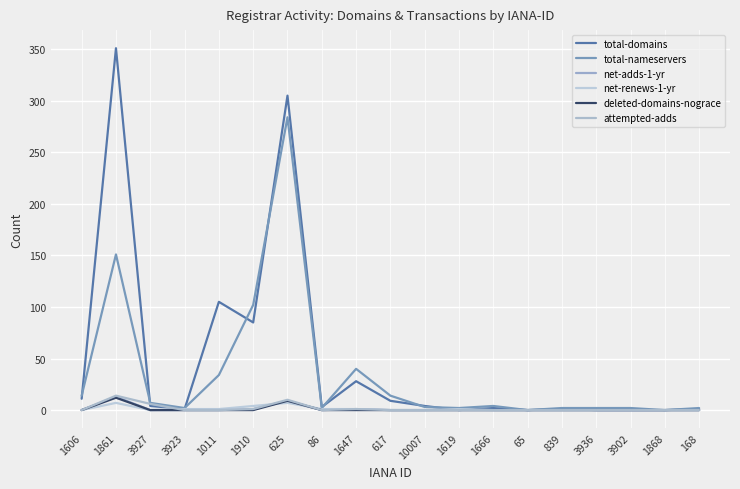

Reading left to right, extract all data points from this chart.

total-domains: 11	351	4	1	105	85	305	3	28	9	4	0	2	0	1	0	0	0	1
total-nameservers: 14	151	7	2	34	102	284	2	40	14	3	2	4	0	2	2	2	0	2
net-adds-1-yr: 0	13	0	0	0	1	9	0	1	0	0	0	0	0	0	0	0	0	0
net-renews-1-yr: 0	7	0	1	1	4	7	1	1	0	0	1	0	0	0	0	0	0	0
deleted-domains-nograce: 0	12	0	0	0	0	9	0	0	0	0	0	0	0	0	0	0	0	0
attempted-adds: 0	14	6	0	0	1	10	0	1	0	0	0	0	0	0	0	0	0	0